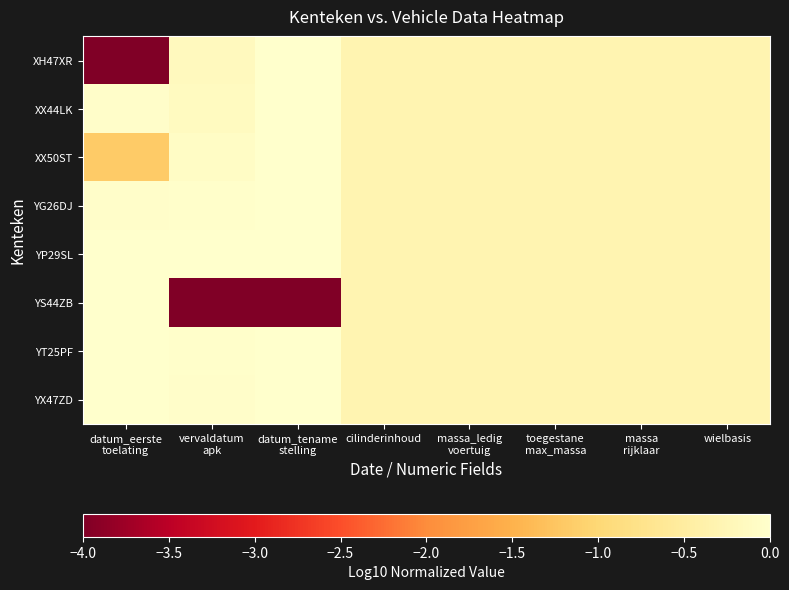

Which category has the highest value across all series?

vervaldatum
apk